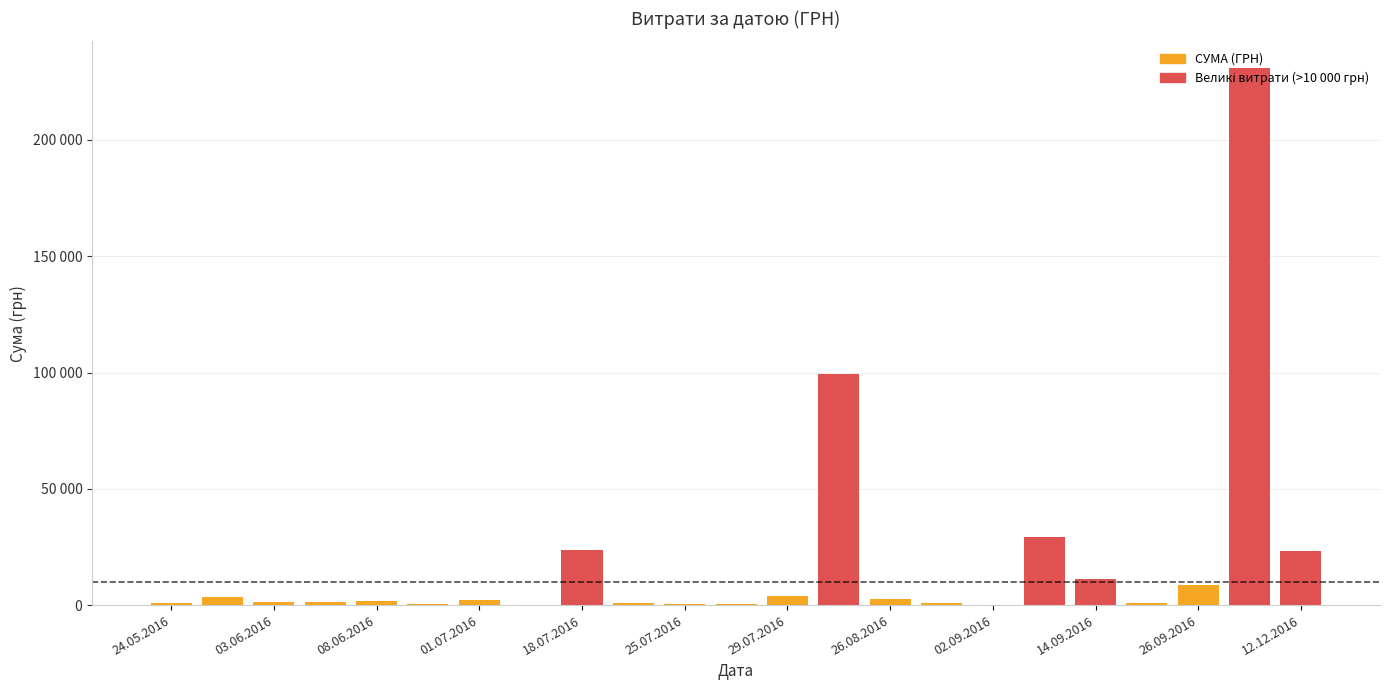

At which category does the chart reach its minimum across all series?

02.09.2016